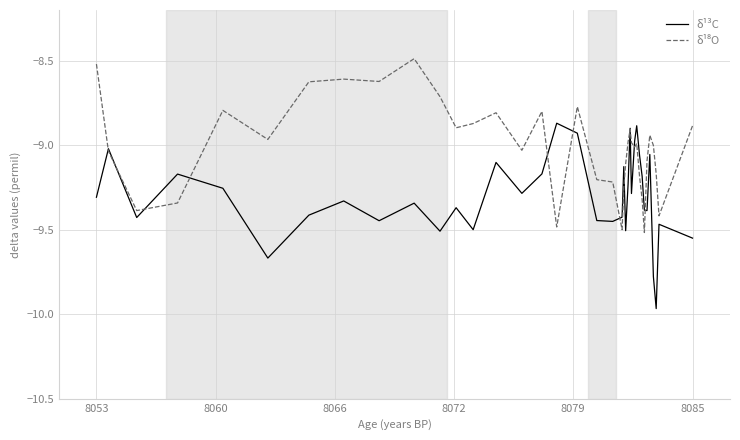

What is the greatest value displayed?

-8.5